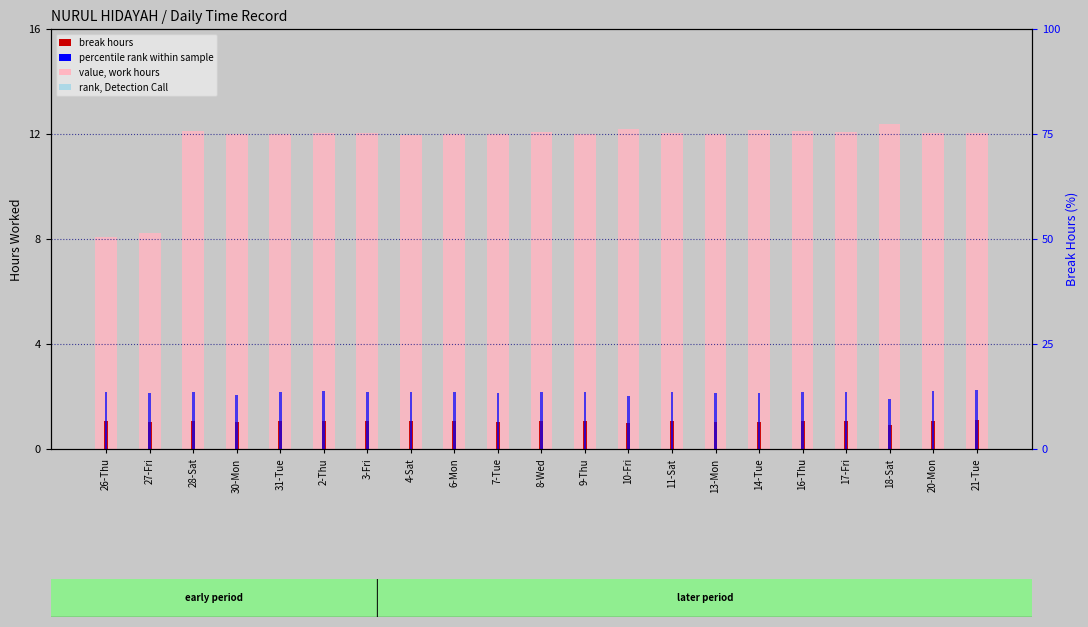

Which series changed the most between 3-Fri and 13-Mon?

rank, break within sample